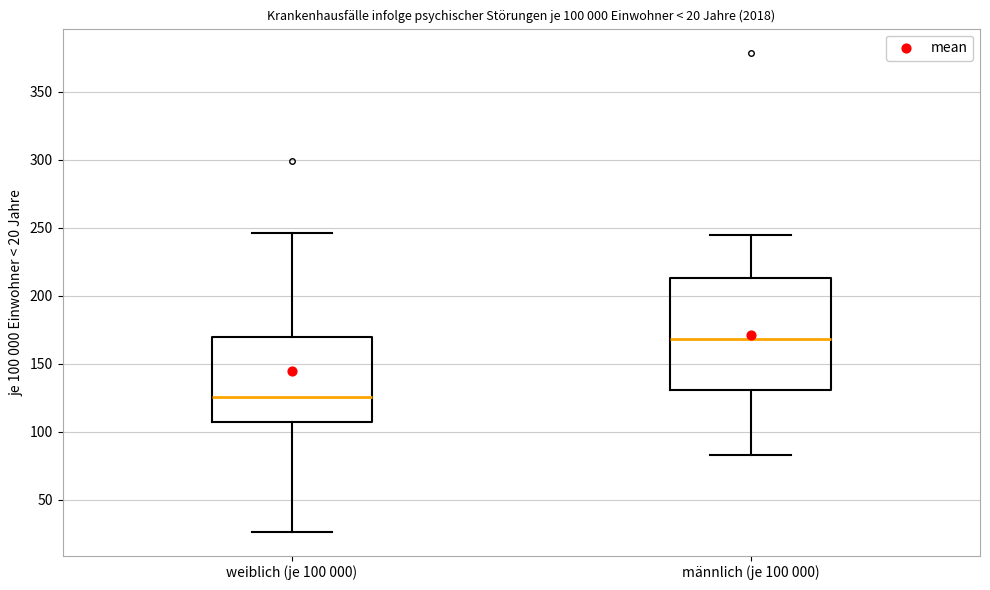

Which box is the tallest, from its lower edge to its upper edge?

männlich (je 100 000)